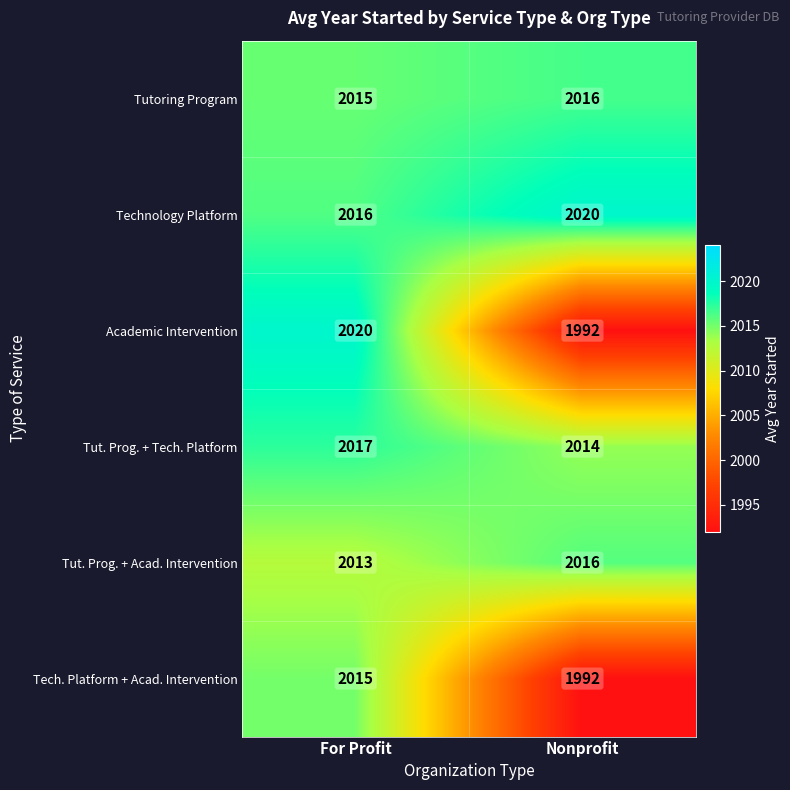

List the labels in order of Tech. Platform + Acad. Intervention value, largest first.

For Profit, Nonprofit